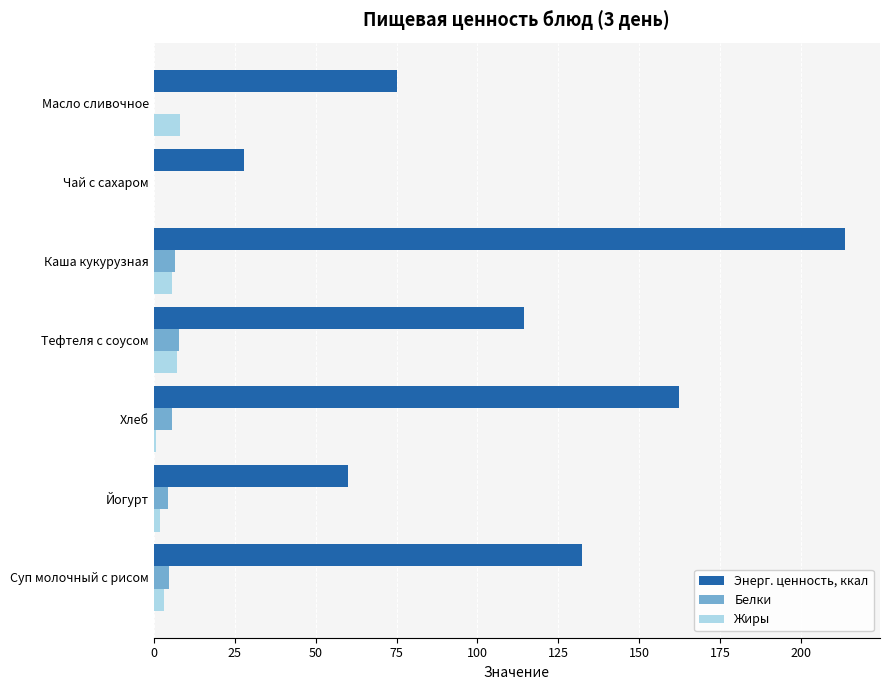

Between Суп молочный с рисом and Йогурт, which series saw the biggest shift?

Энерг. ценность, ккал